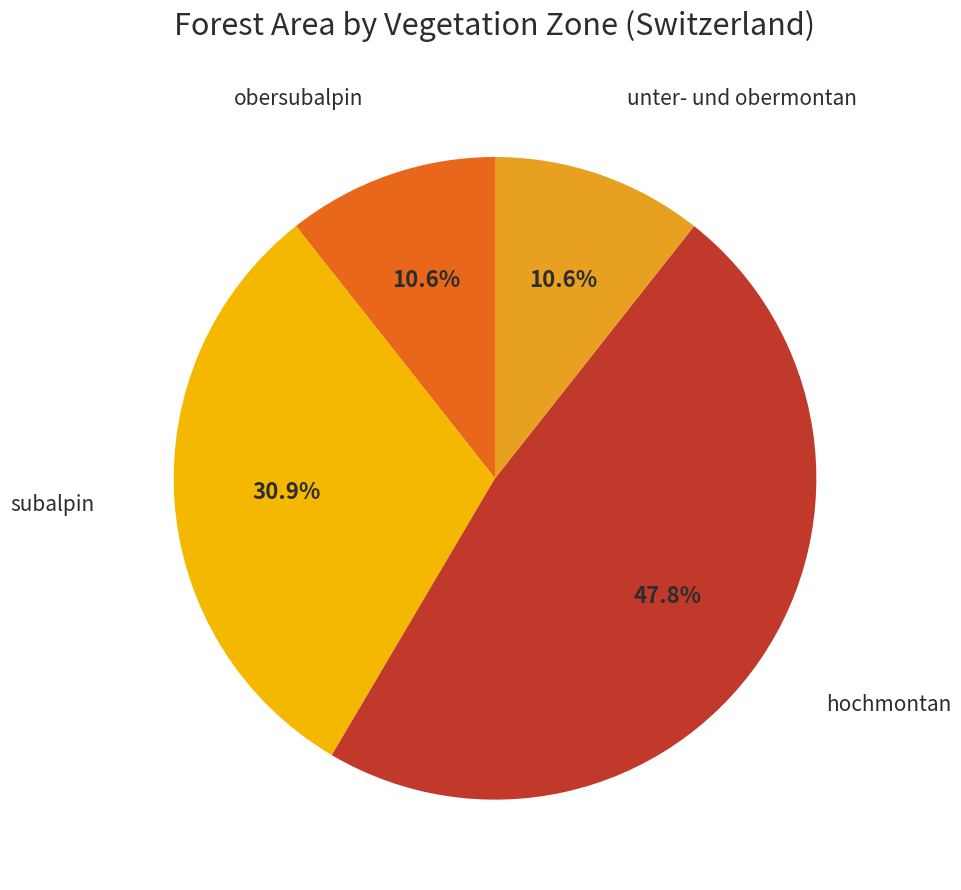

Is there a majority slice in this chart?

No